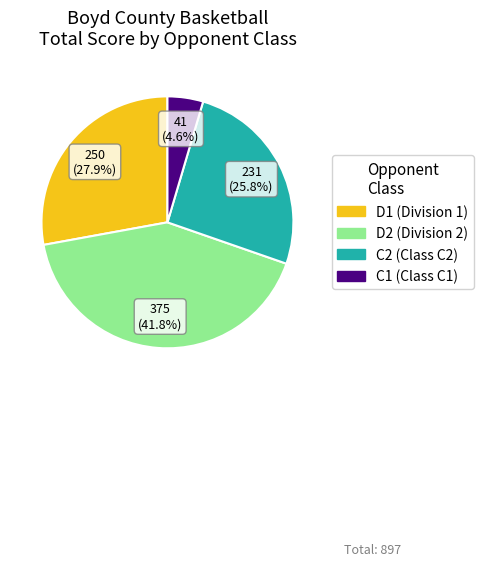

Does any single category account for the majority?

No